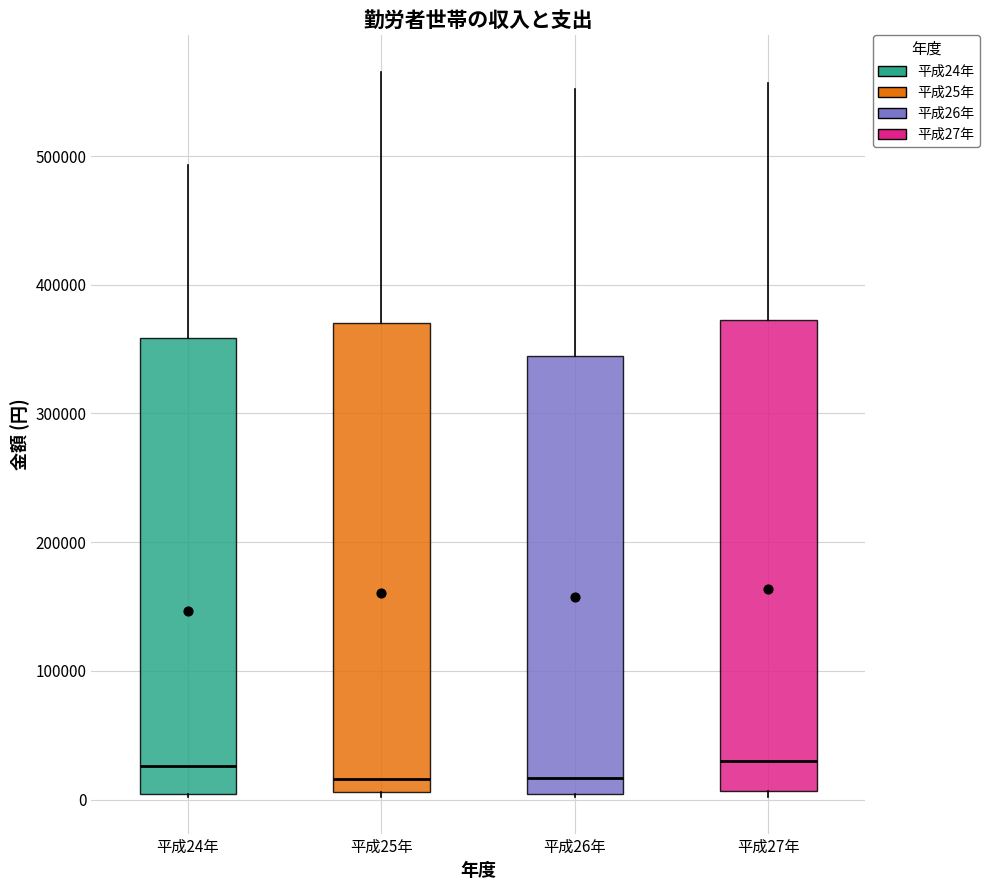

Where is the lower edge of the box for 平成27年 on the y-axis? The values are not printed on the chart, so give them approximately, as read against the axis.

10000